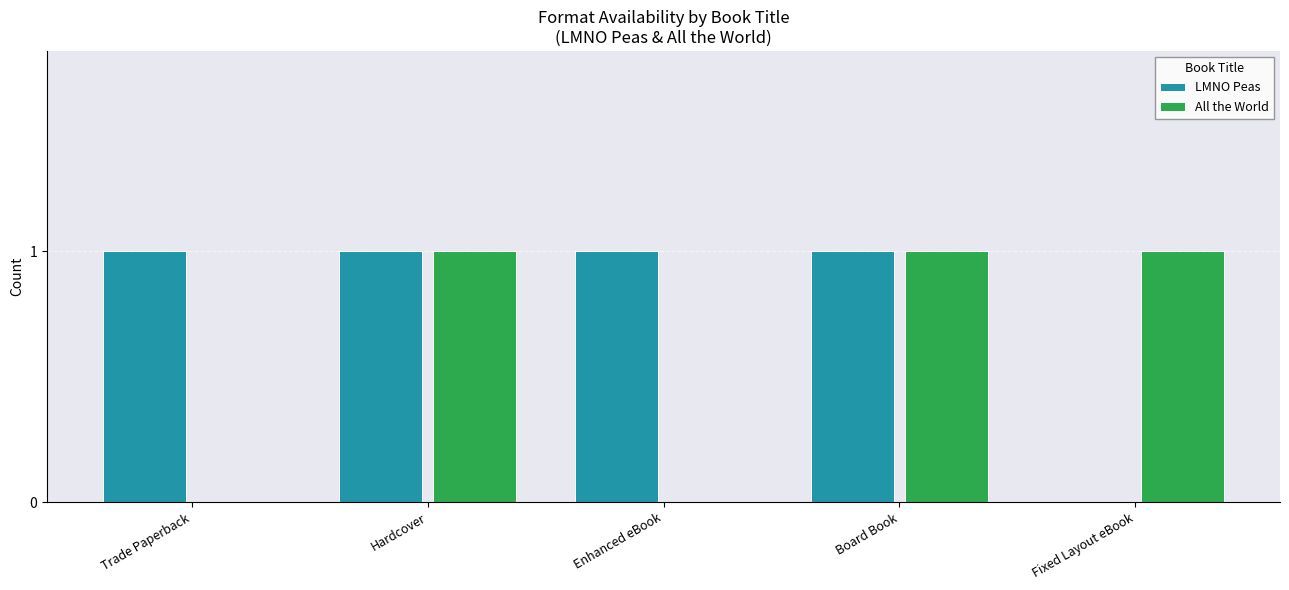

Reading left to right, what are all the values shown in this chart?

LMNO Peas: Trade Paperback=1	Hardcover=1	Enhanced eBook=1	Board Book=1	Fixed Layout eBook=0
All the World: Trade Paperback=0	Hardcover=1	Enhanced eBook=0	Board Book=1	Fixed Layout eBook=1